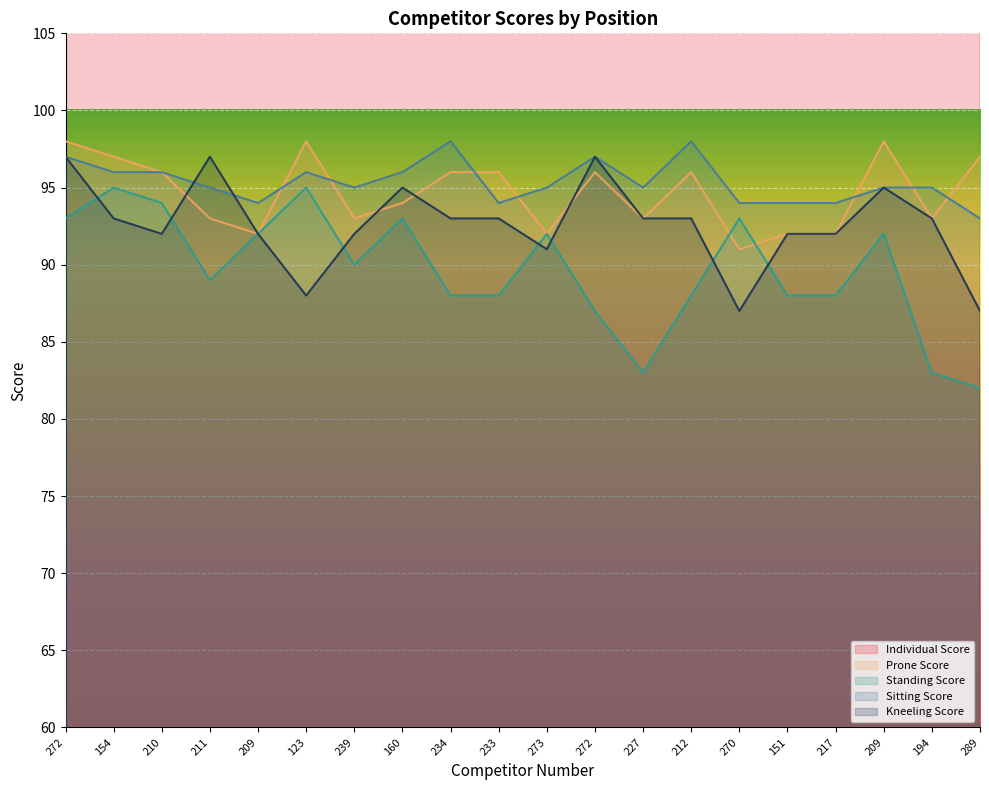

How many interior local valleys does the Kneeling Score series have?

4